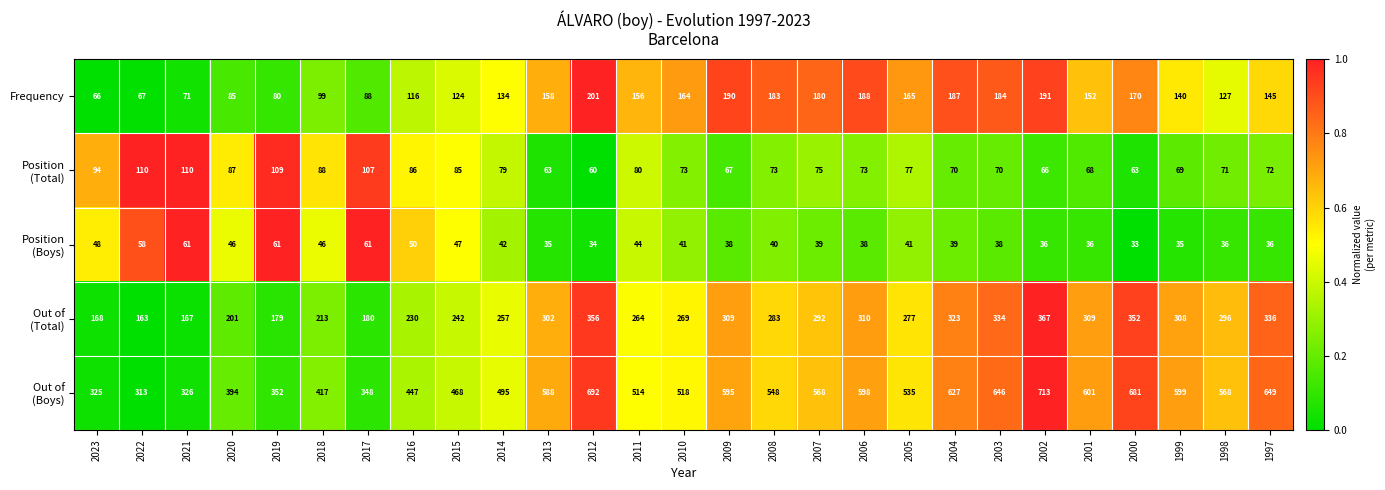

Which category has the lowest value across all series?

2000